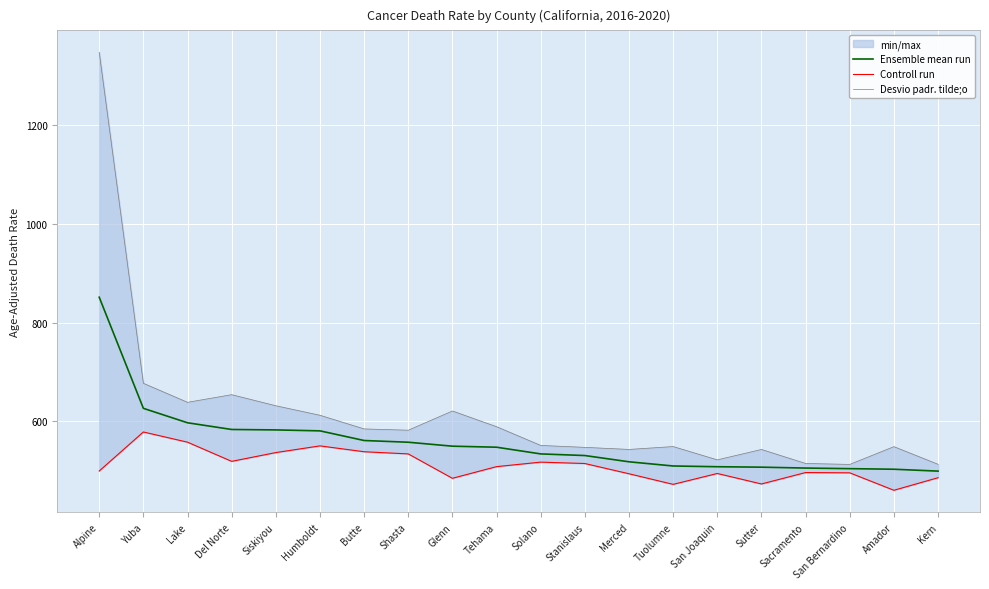

What is the value of the Desvio padr. tilde;o point at the 20th from the left?

512.4